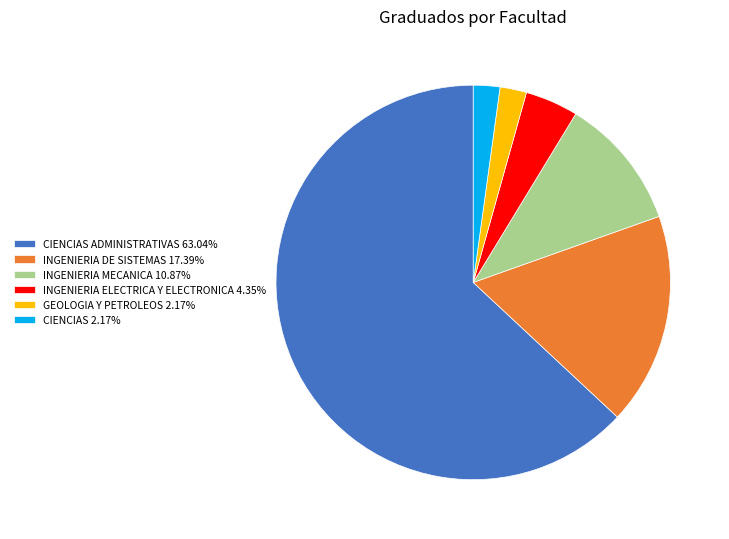

Does INGENIERIA DE SISTEMAS 17.39% represent more than half of the total?

No